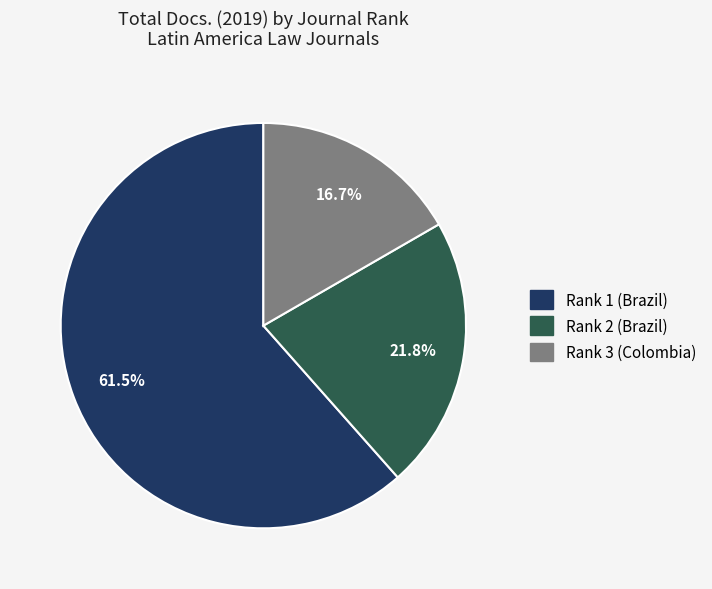

Rank the categories by value from lowest to highest.

Rank 3 (Colombia), Rank 2 (Brazil), Rank 1 (Brazil)